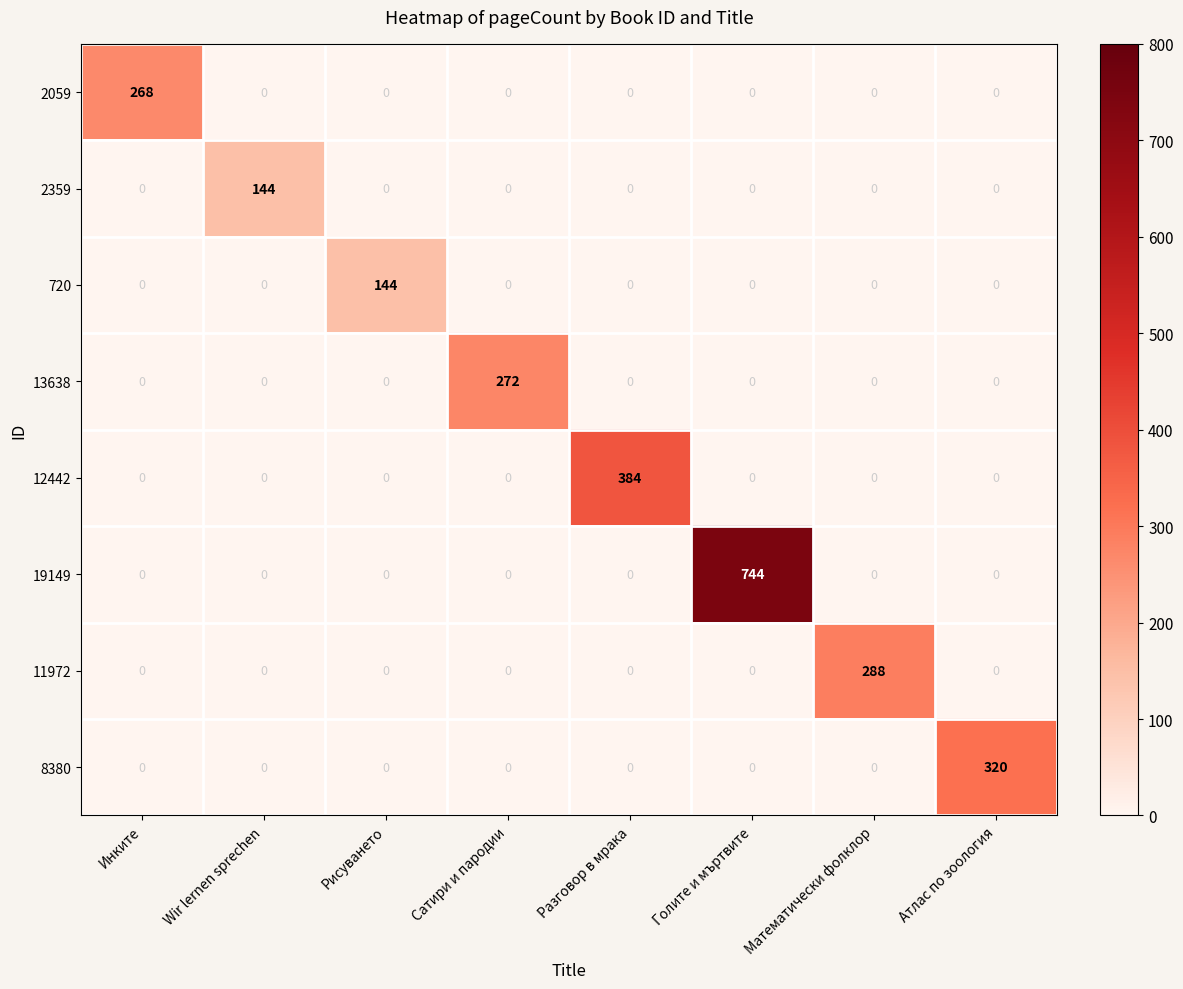

Which series changed the most between Разговор в мрака and Голите и мъртвите?

19149